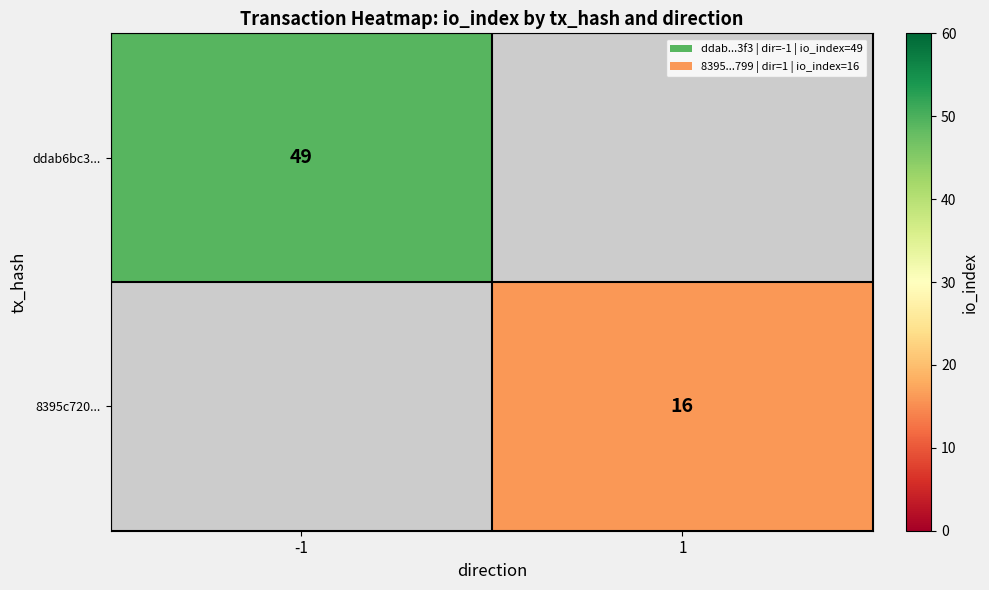

Which category has the lowest value across all series?

1